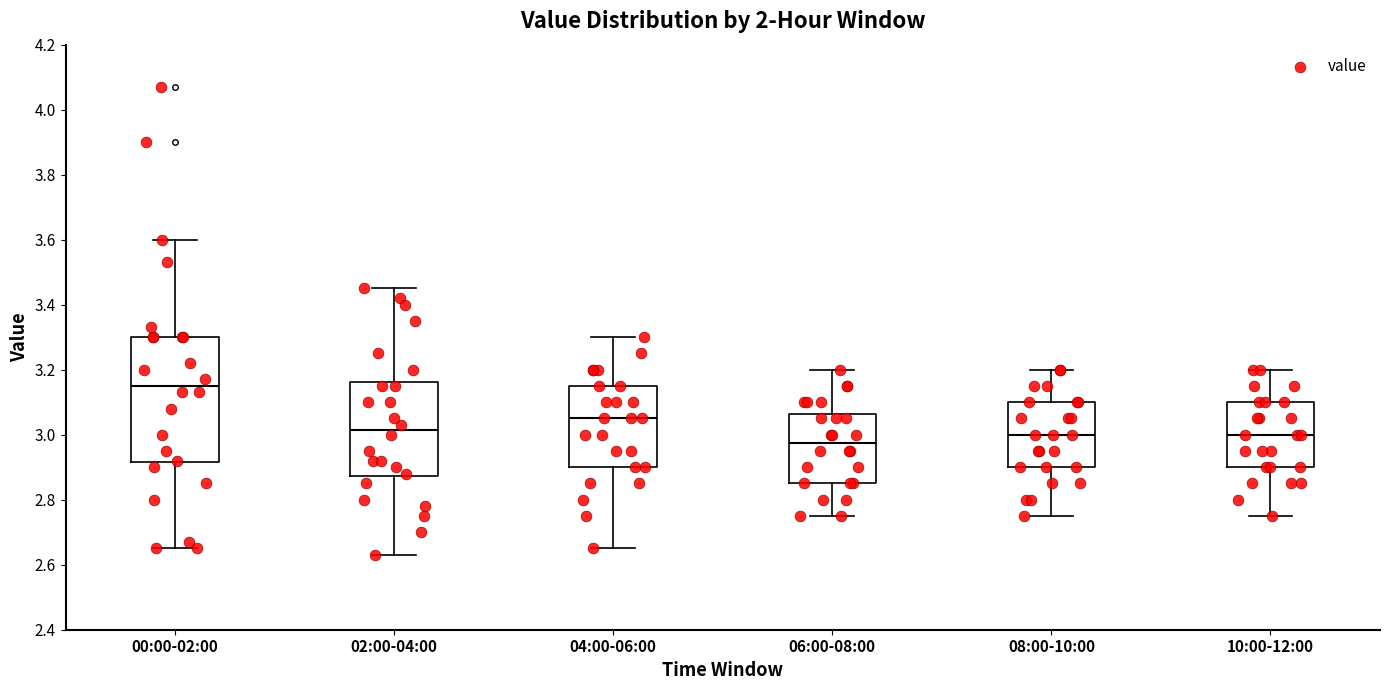

Which box's median line is the lowest?

06:00-08:00